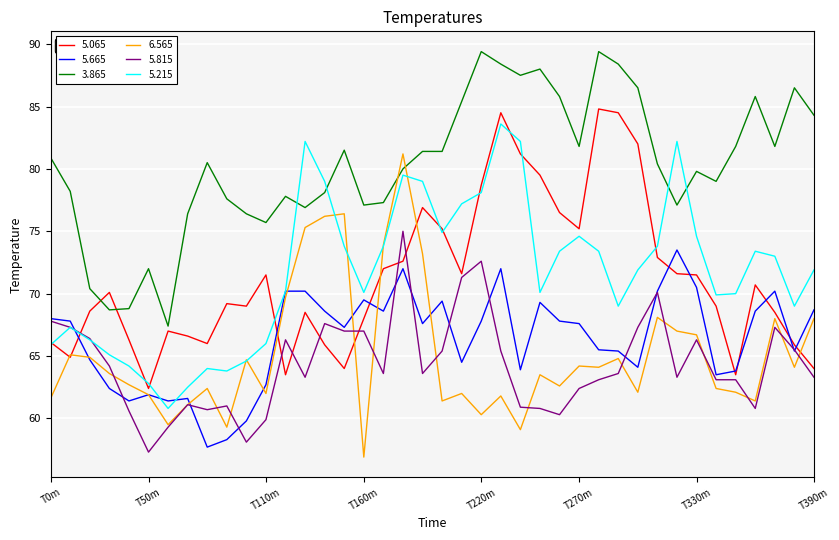

Does the chart have visible grid lines?

Yes